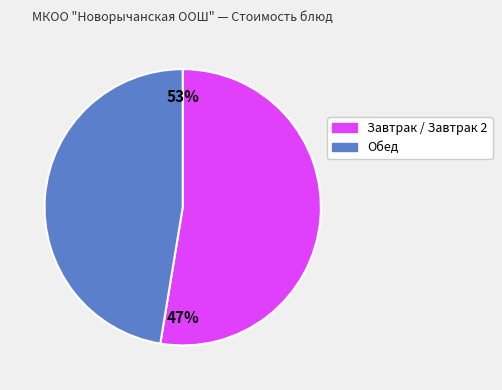

Does any single category account for the majority?

Yes